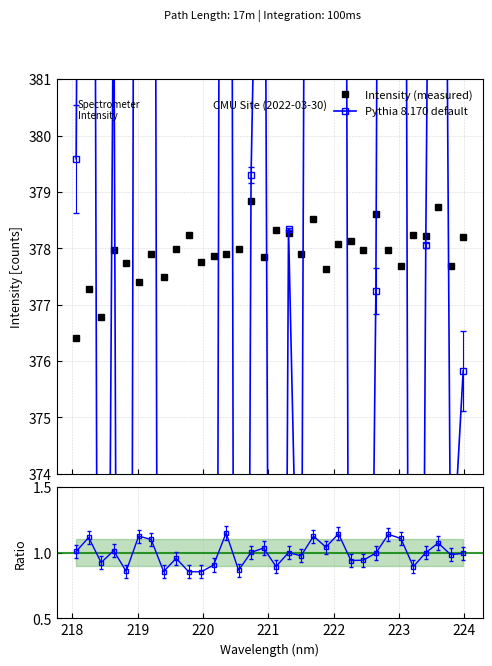

Which series has the largest total across all categories?

Intensity (measured)